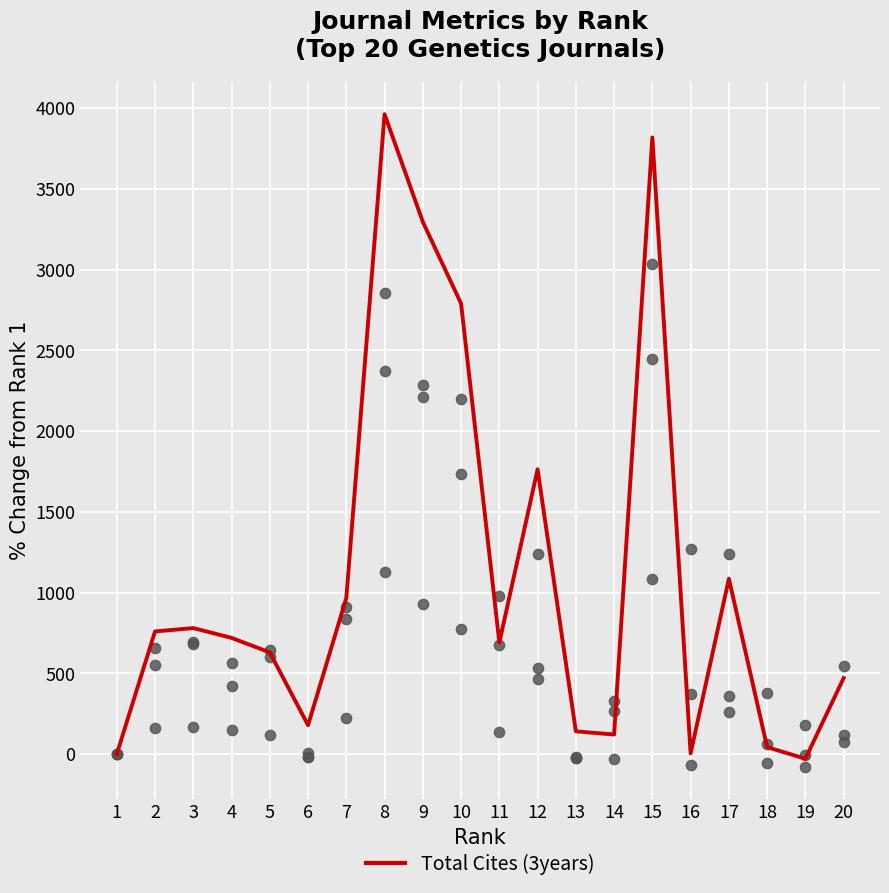

Which has a higher value, 16 or 17?

17